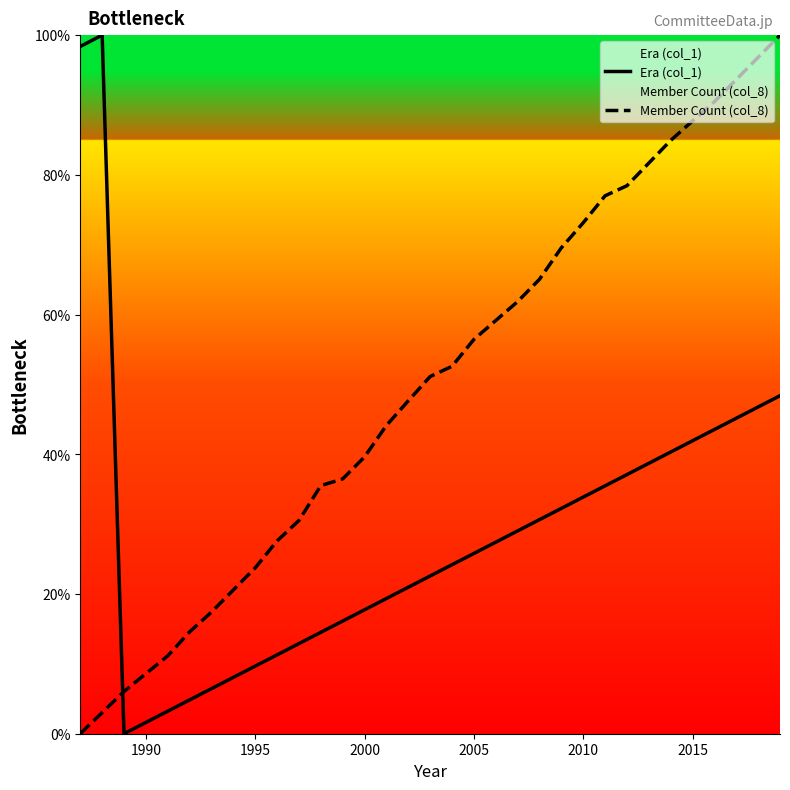

What is the change in value from 1988 to 2004?

-75.8